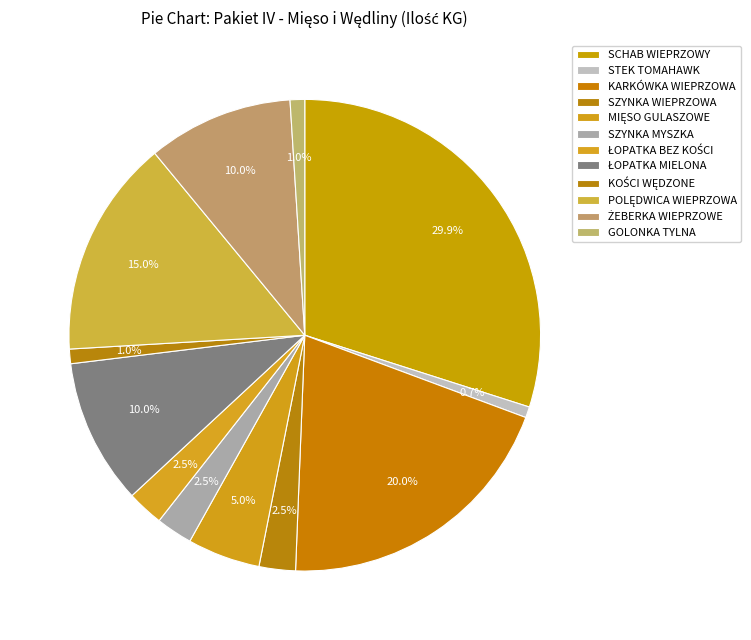

How many slices are in this pie chart?

12